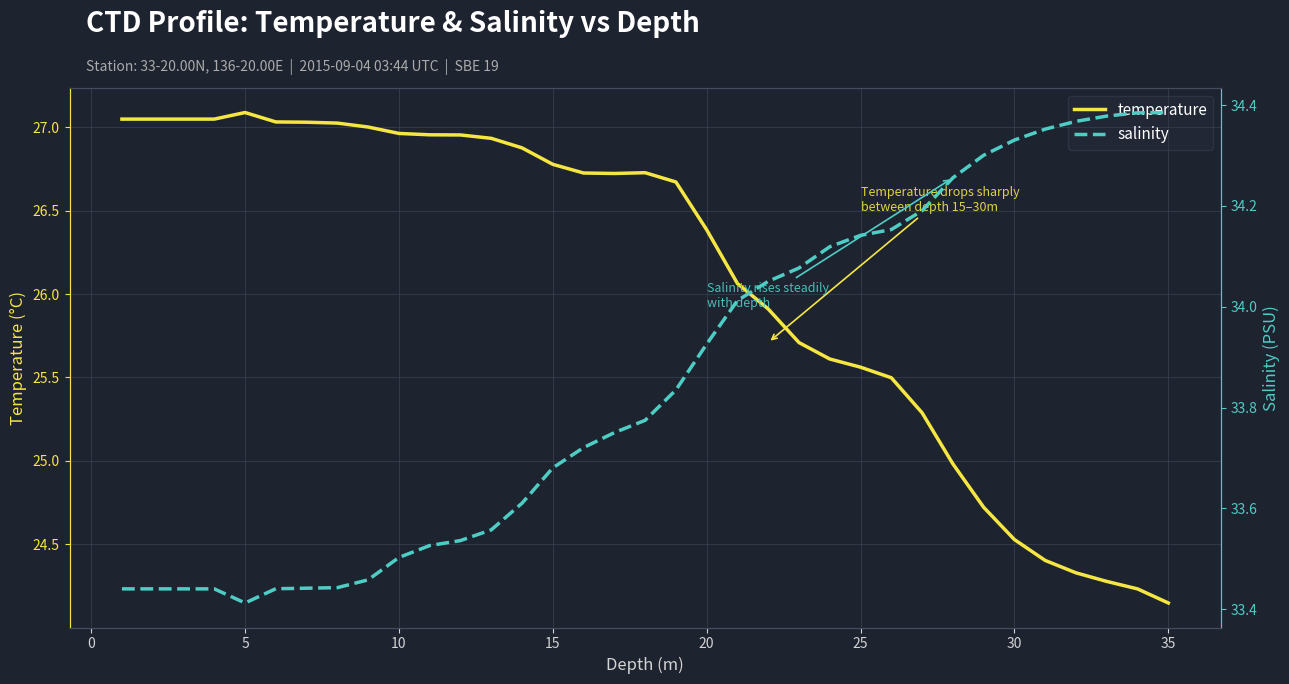

At which label does temperature reach its minimum?

35